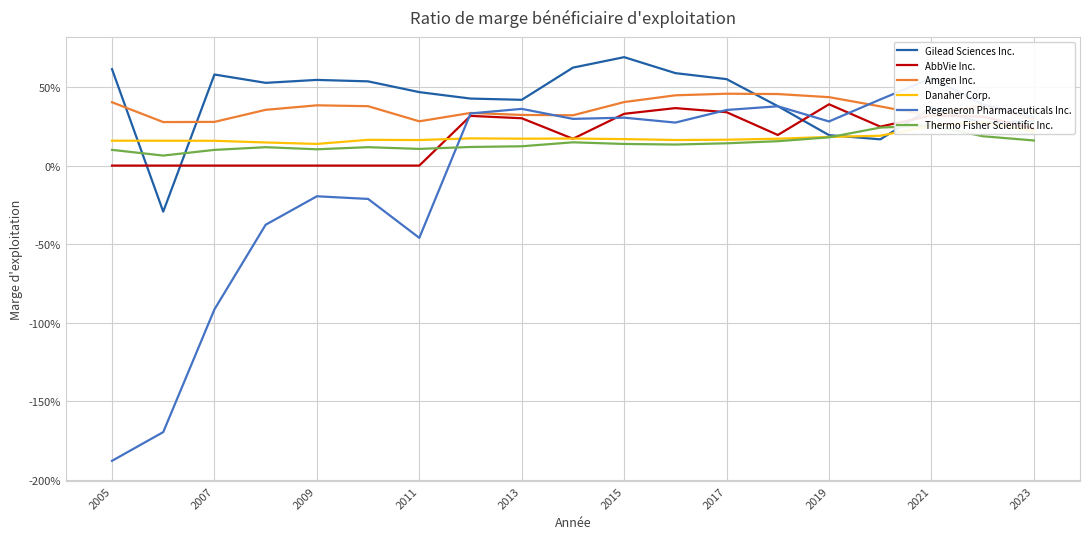

What is the minimum value shown in the chart?

-1.9